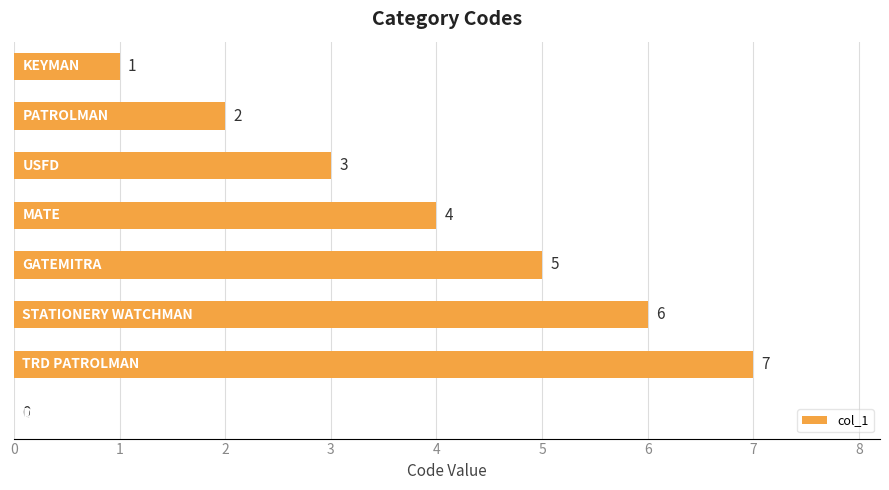

What is the maximum value shown in the chart?

7